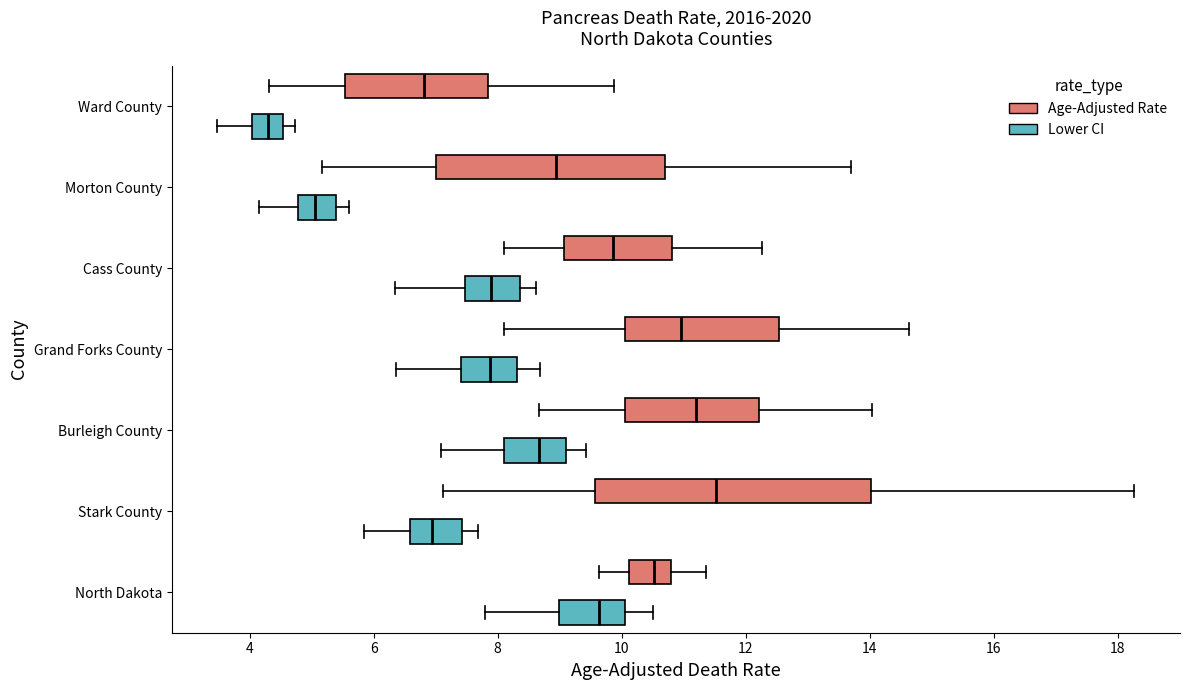

Which box is the widest, from its left edge to its right edge?

Stark County (Age-Adjusted Rate)